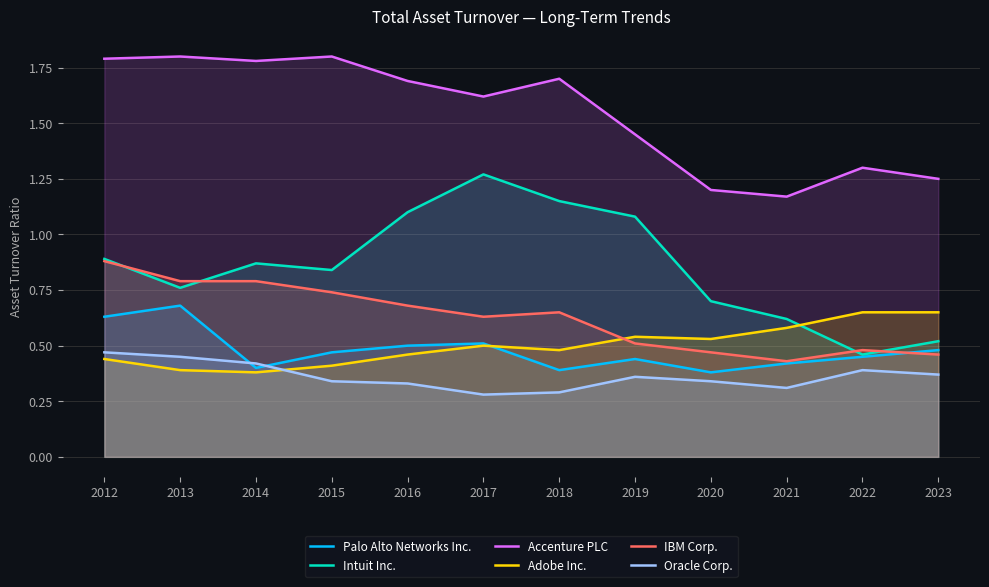

What is the highest value of the Accenture PLC series?

1.8